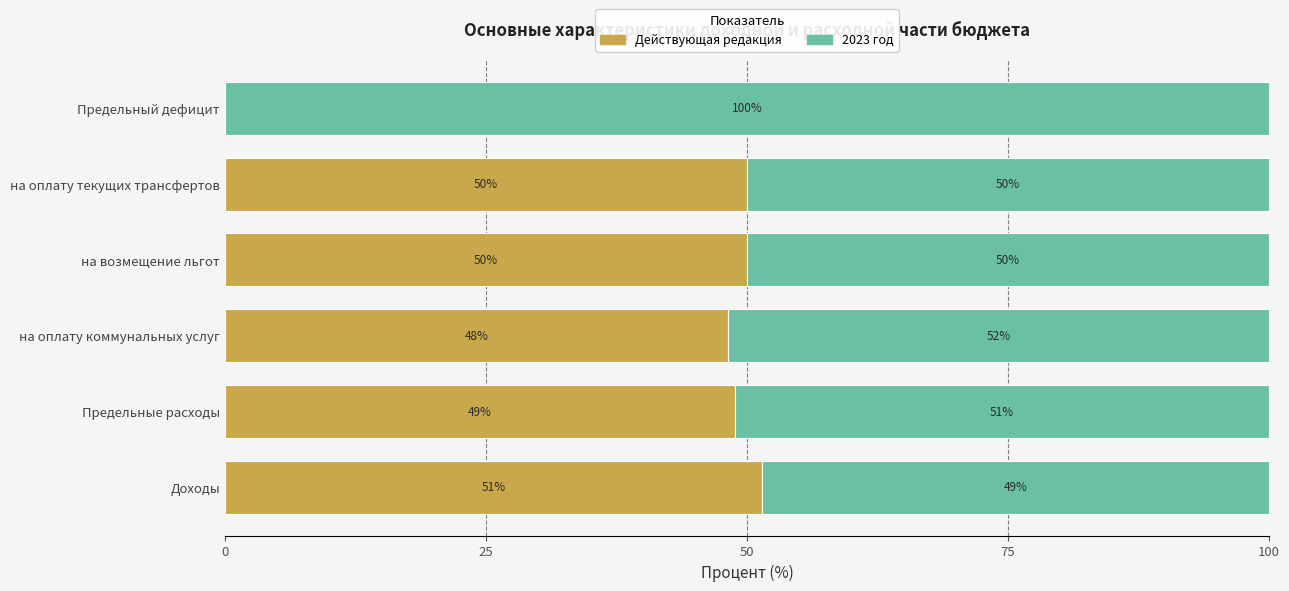

At which label is Действующая редакция closest to 25?

на оплату коммунальных услуг